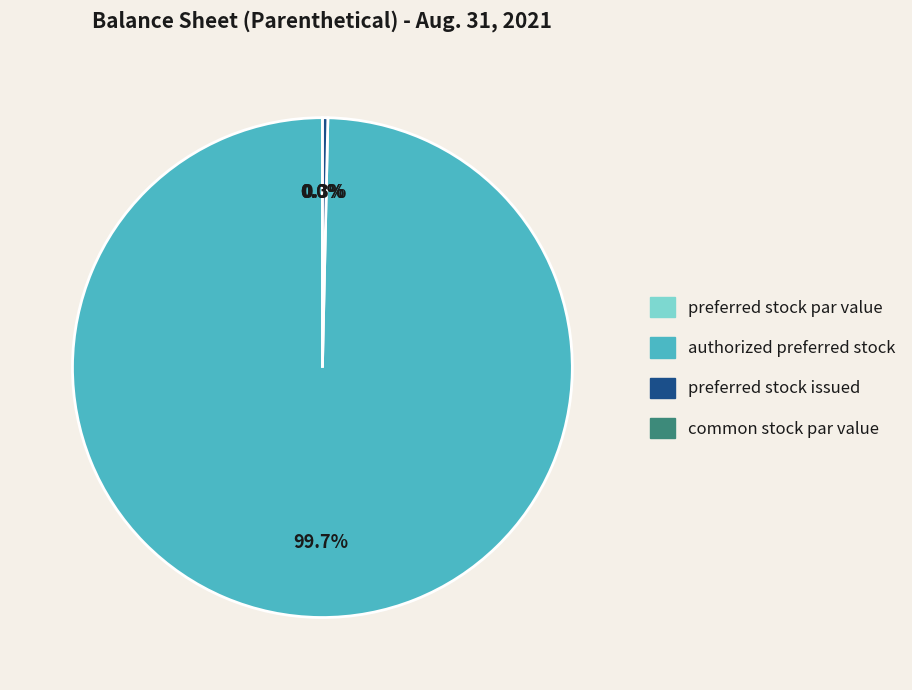

True or false: preferred stock par value accounts for 1% of the total.

False